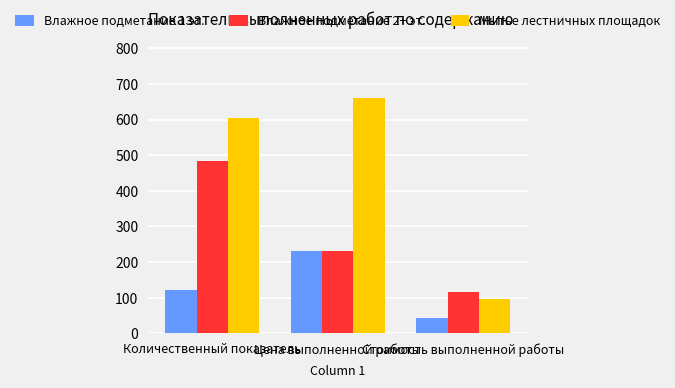

List the labels in order of Влажное подметание 1 эт. value, largest first.

Цена выполненной работы, Количественный показатель, Стоимость выполненной работы